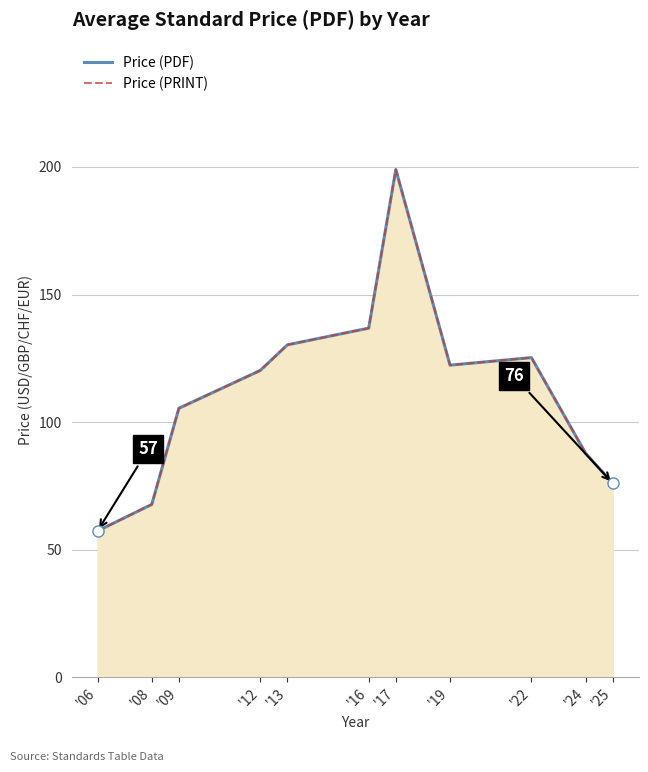

Where is the first local maximum for Price (PDF)?

'17